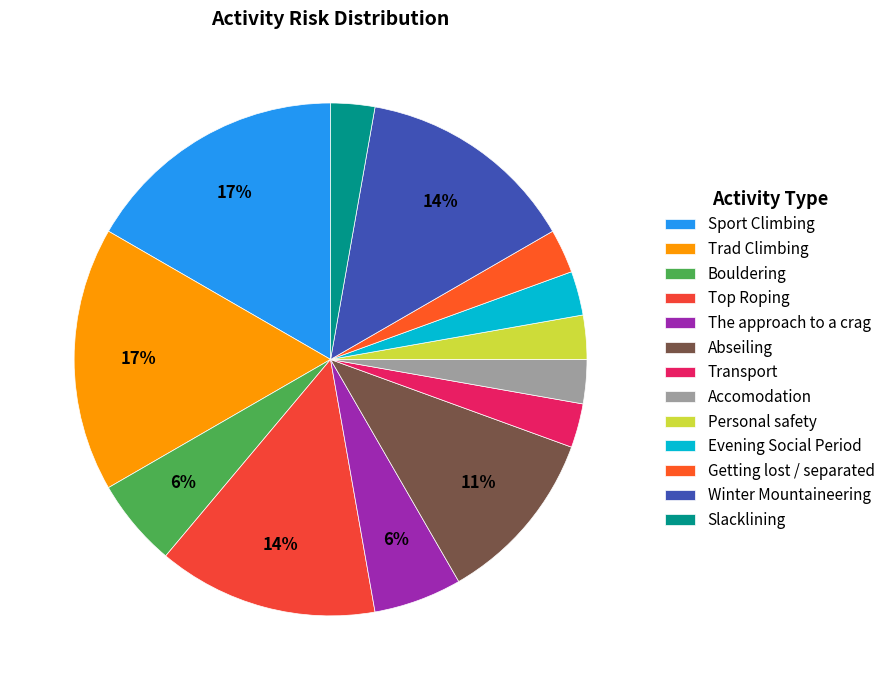

How many slices are in this pie chart?

13